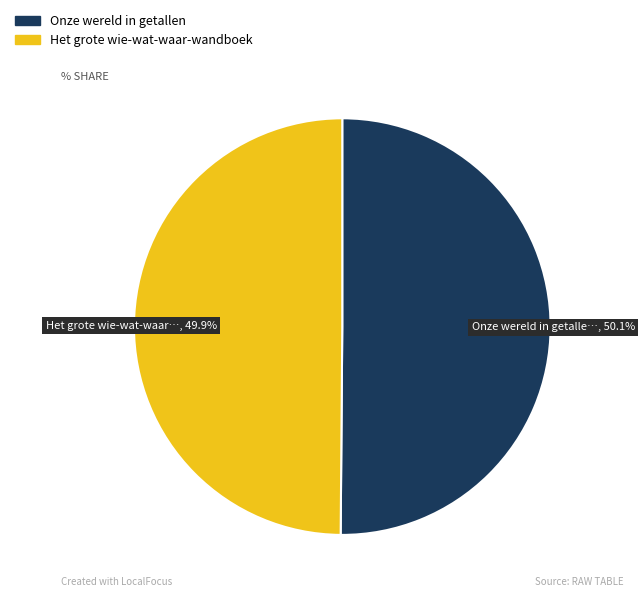

How many slices are in this pie chart?

2